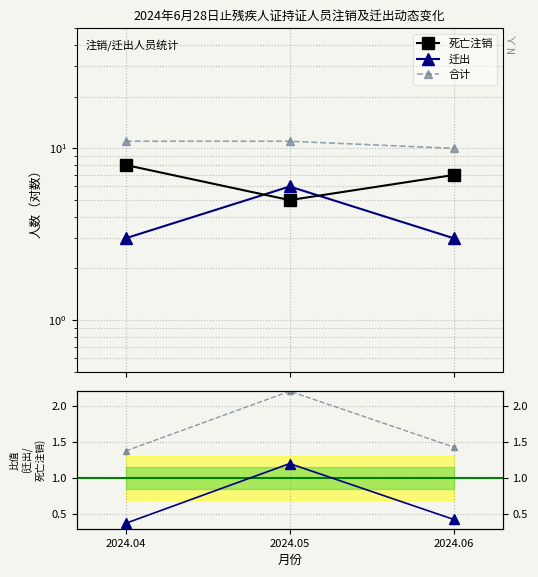

Reading left to right, transcribe all the data shown in this chart.

死亡注销: 8.0	5.0	7.0
迁出: 3.0	6.0	3.0
合计: 11.0	11.0	10.0
迁出/死亡注销: 0.4	1.2	0.4
合计/死亡注销: 1.4	2.2	1.4